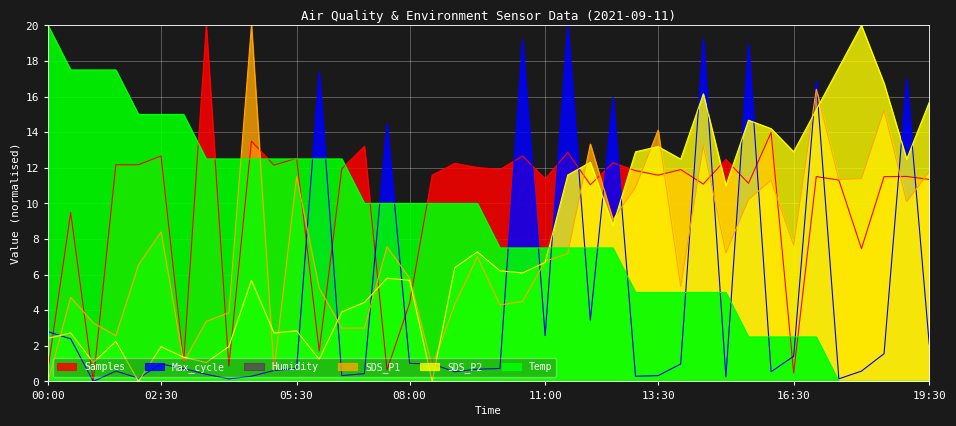

At how many categories does at least one series exceed 11?

39